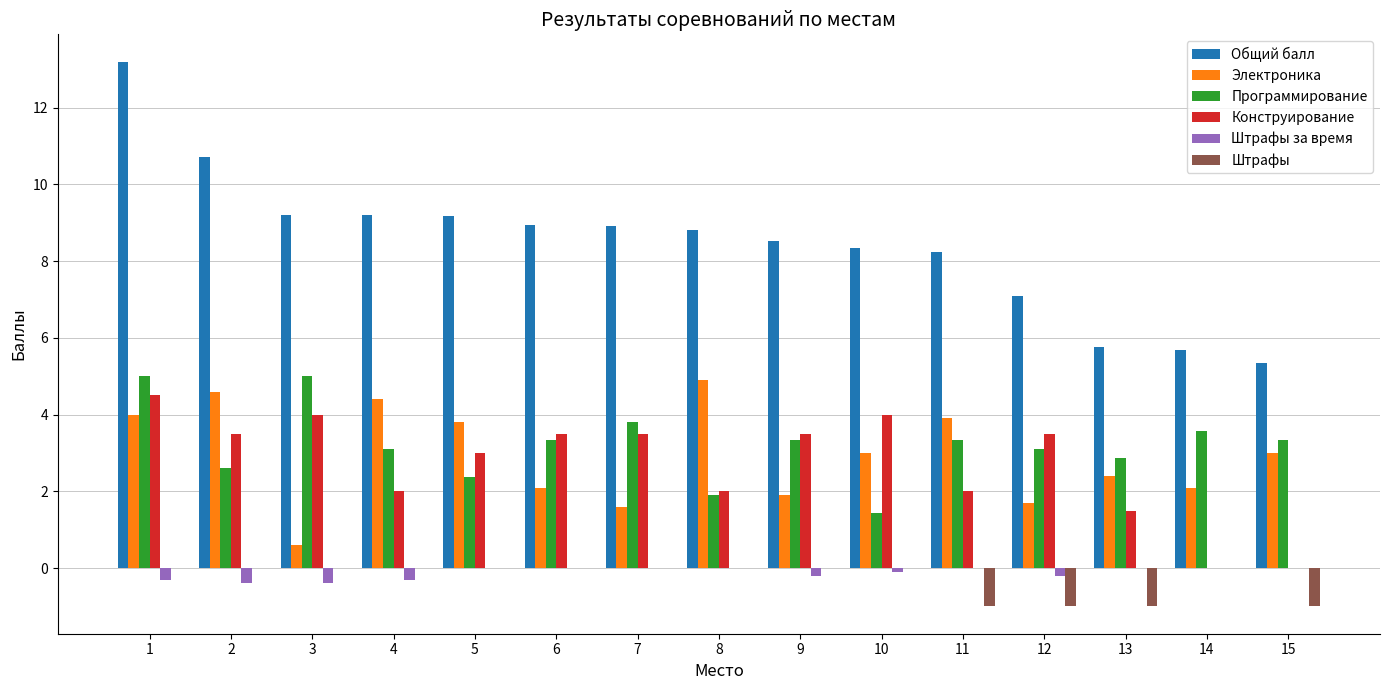

Which series has the widest spread of values?

Общий балл